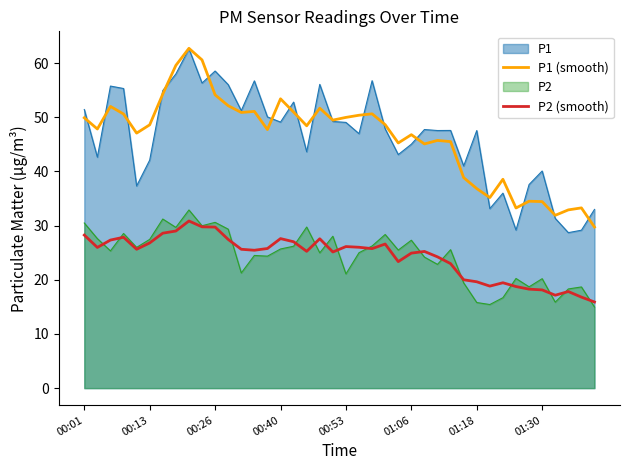

The P1 series shows 74.0 at 00:40. True or false?

False